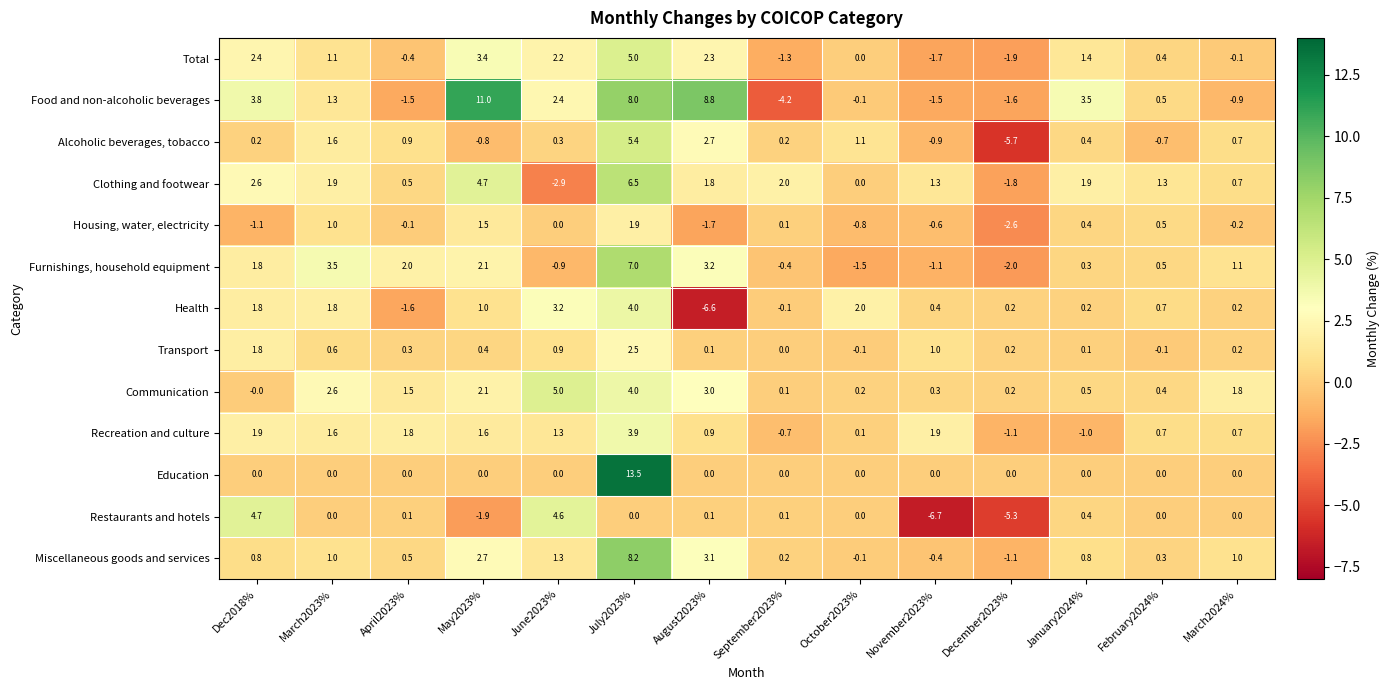

Which label corresponds to the smallest value in the chart?

November2023%